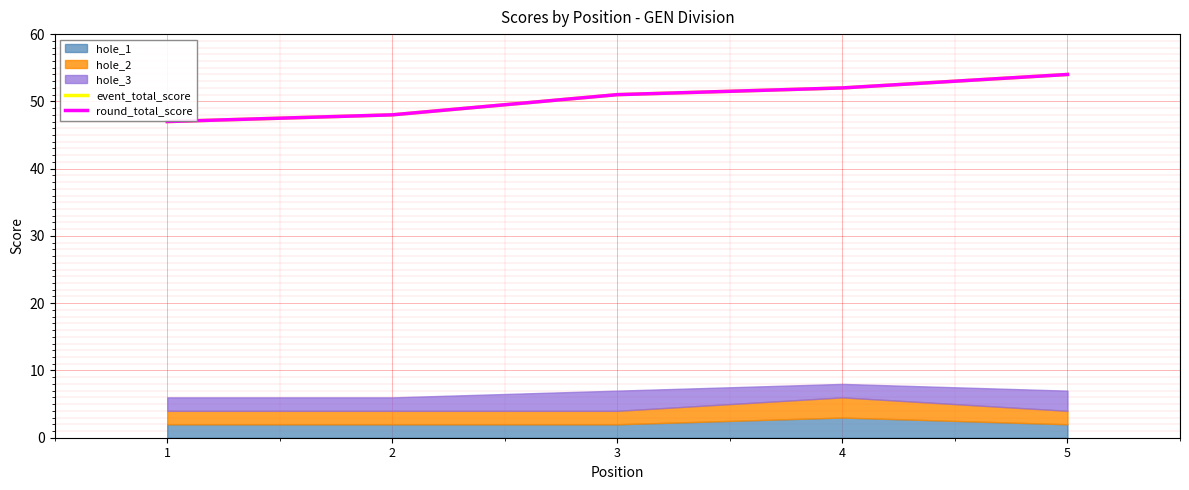

Rank the categories by event_total_score value from lowest to highest.

1, 2, 3, 4, 5